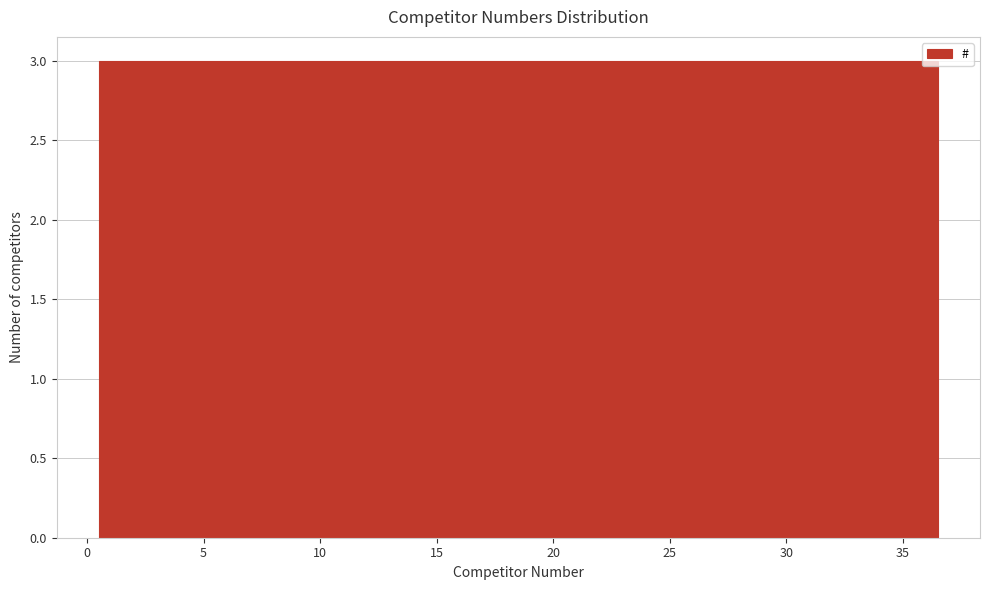

How tall is the bar that spans 3.5 to 6.5 on the x-axis? The values are not printed on the chart, so give them approximately, as read against the axis.

3